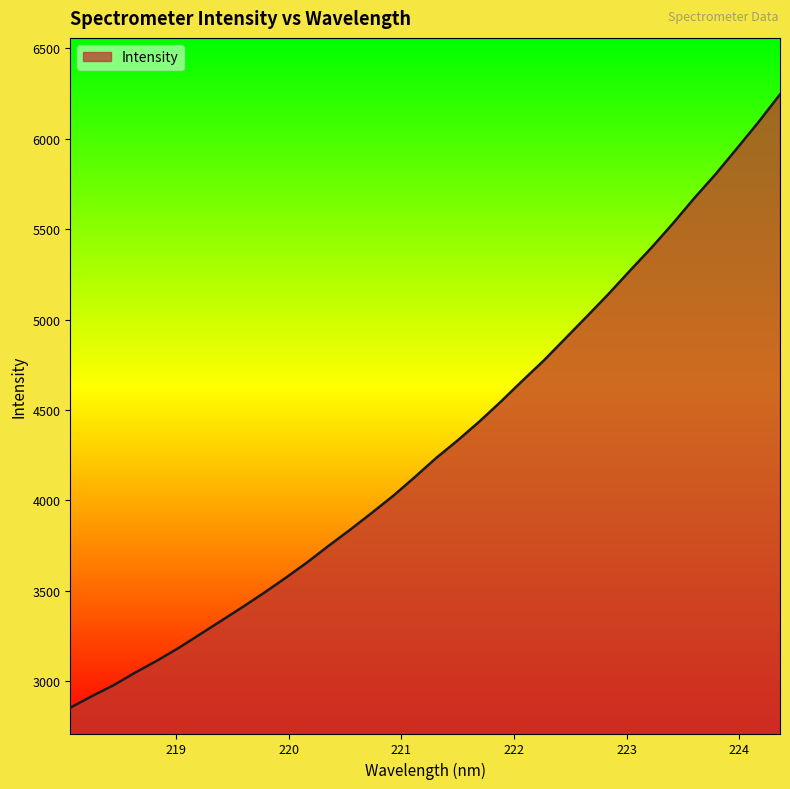

What is the difference between the maximum and minimum values?

3389.7